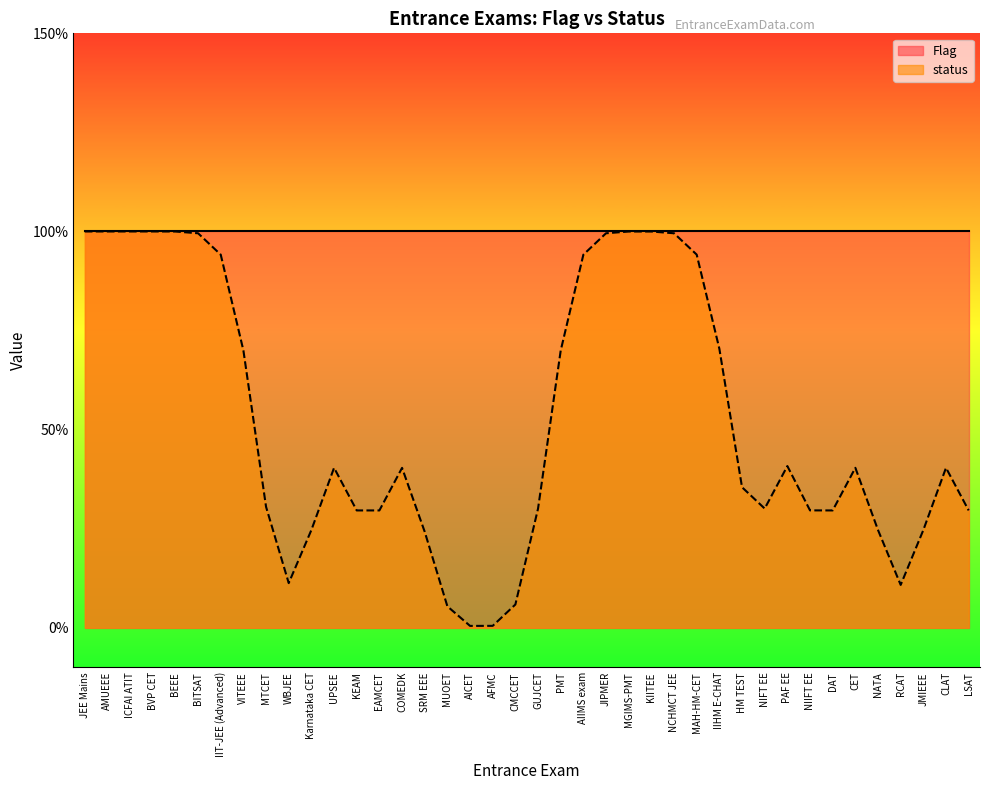

Rank the series by their average value, from lowest to highest.

status, Flag